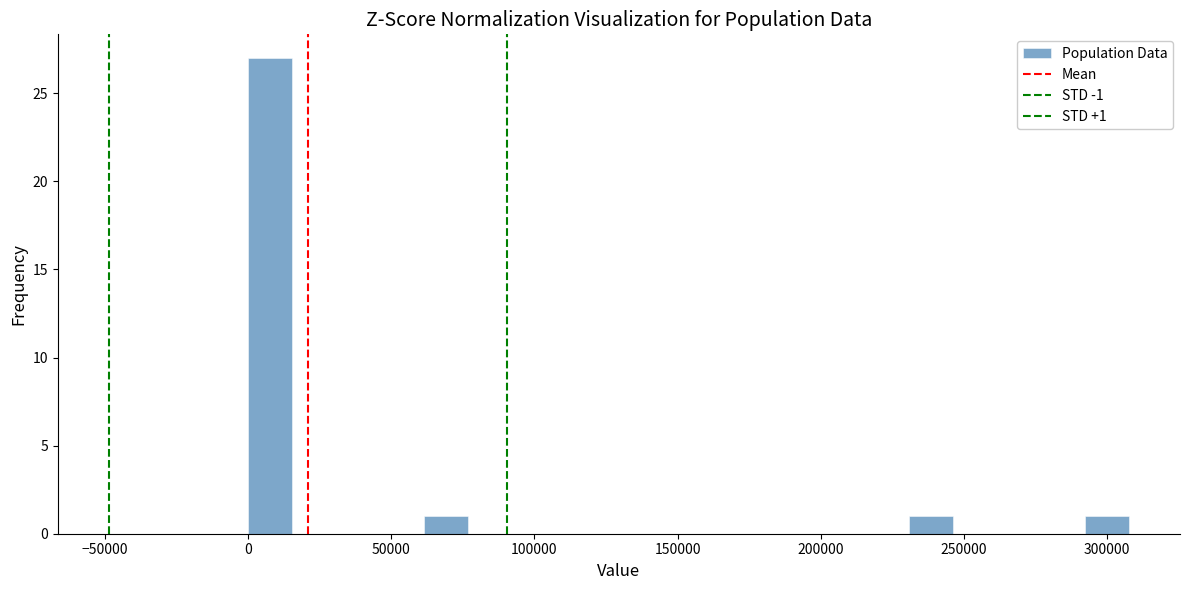

Around what value on the x-axis is the tallest bar? Give the approximate position of its centre, as read against the axis.

10000